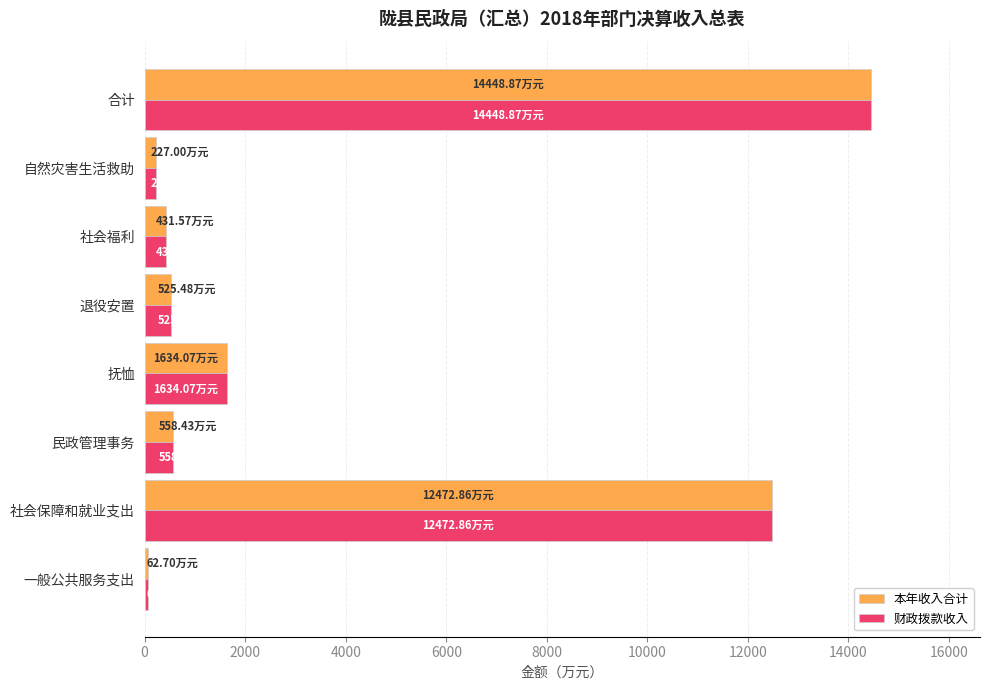

How many data points in 本年收入合计 are less than 558?

4